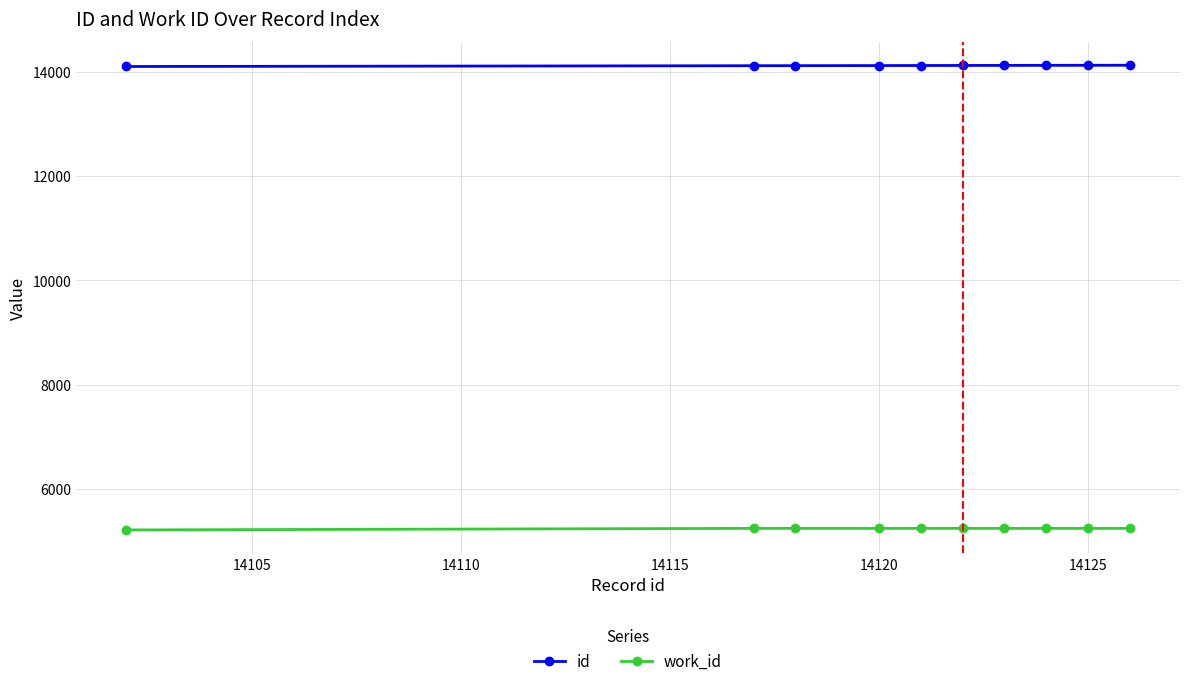

At how many categories does at least one series exceed 11011?

10